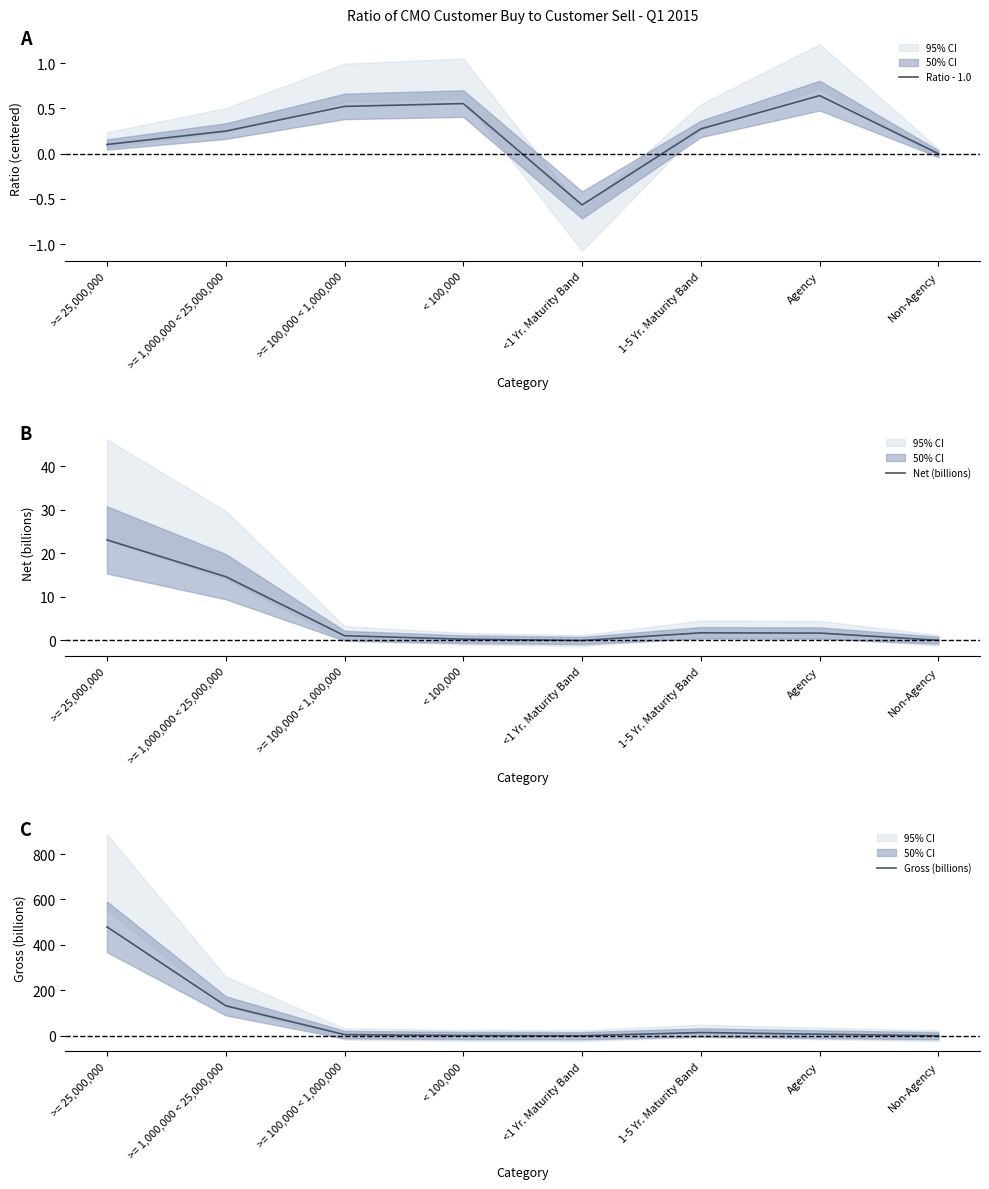

Is the value of Gross (billions) at < 100,000 greater than the value of Net (billions) at >= 100,000 < 1,000,000?

Yes